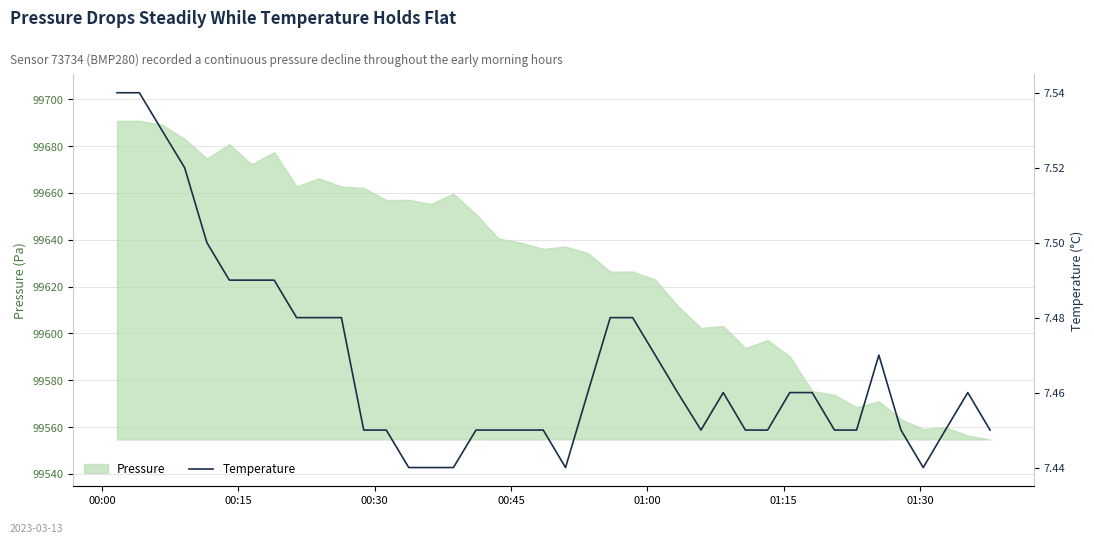

How many values are between 7 and 8?

40